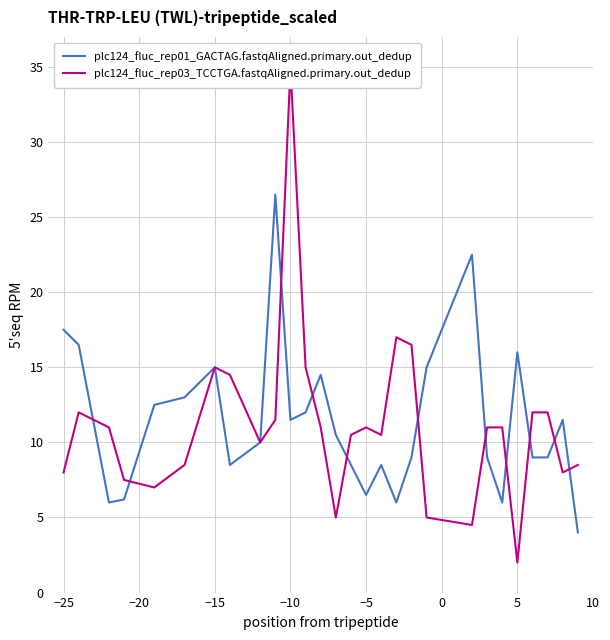

How many interior local valleys does the plc124_fluc_rep01_GACTAG.fastqAligned.primary.out_dedup series have?

6